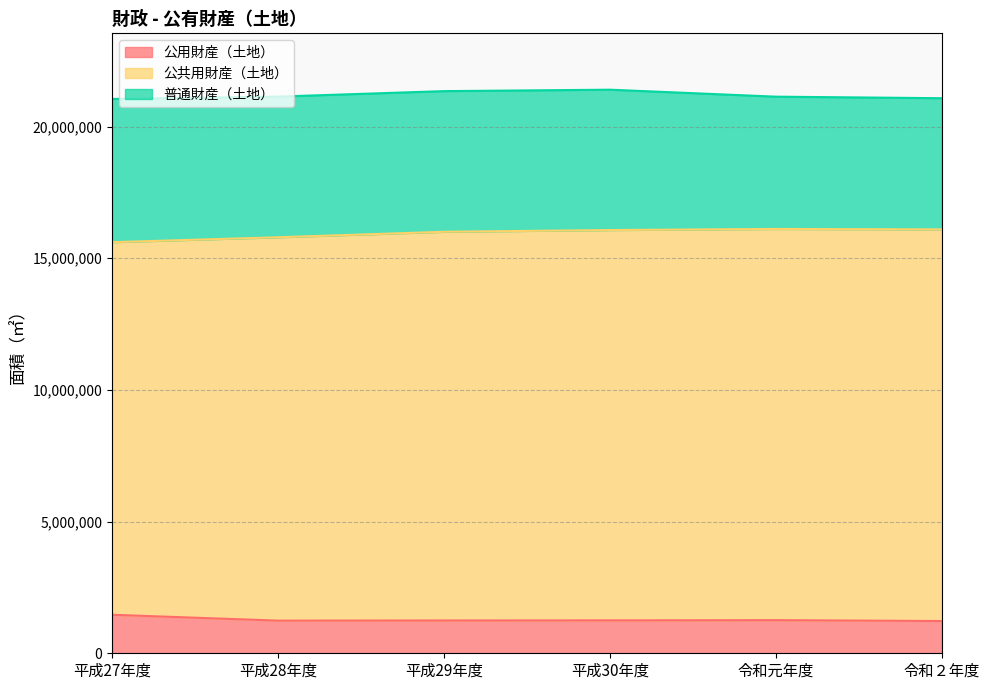

At which category does 公共用財産（土地） reach its first local peak?

令和元年度